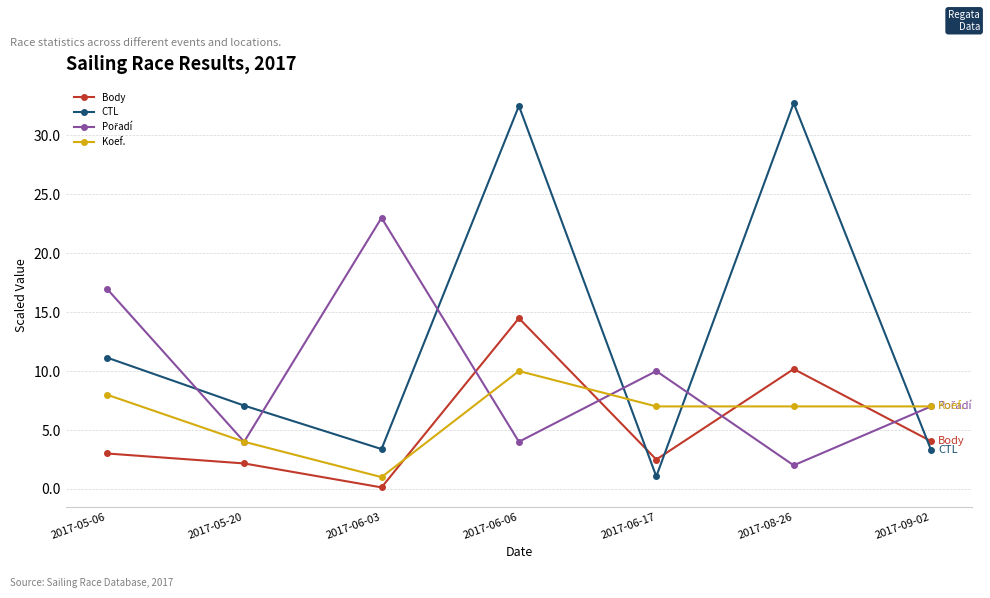

What is the maximum value for CTL?

32.7